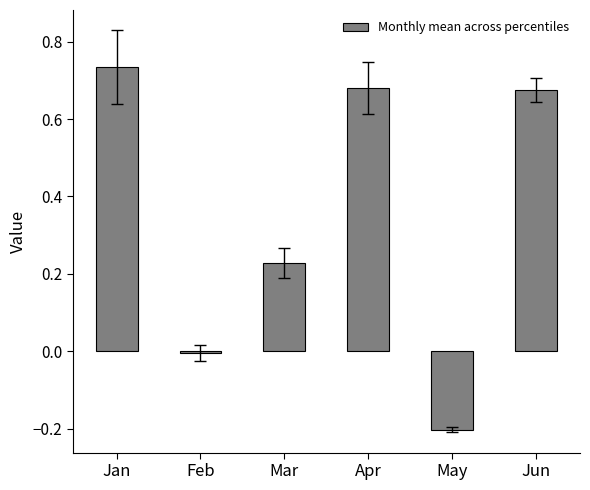

Where is the data nearest to the value 0?

Feb